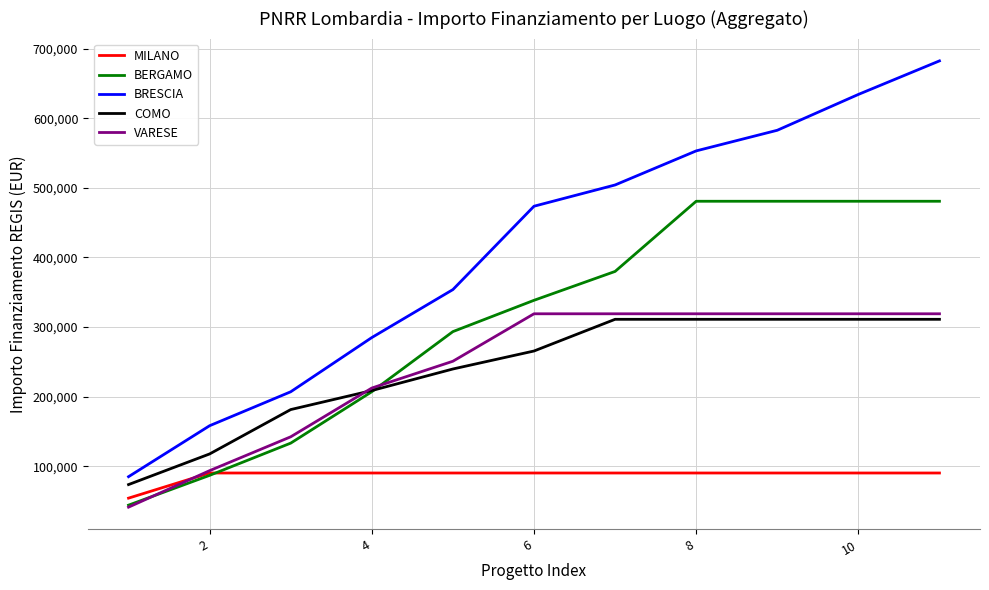

True or false: COMO and MILANO intersect in this chart.

False